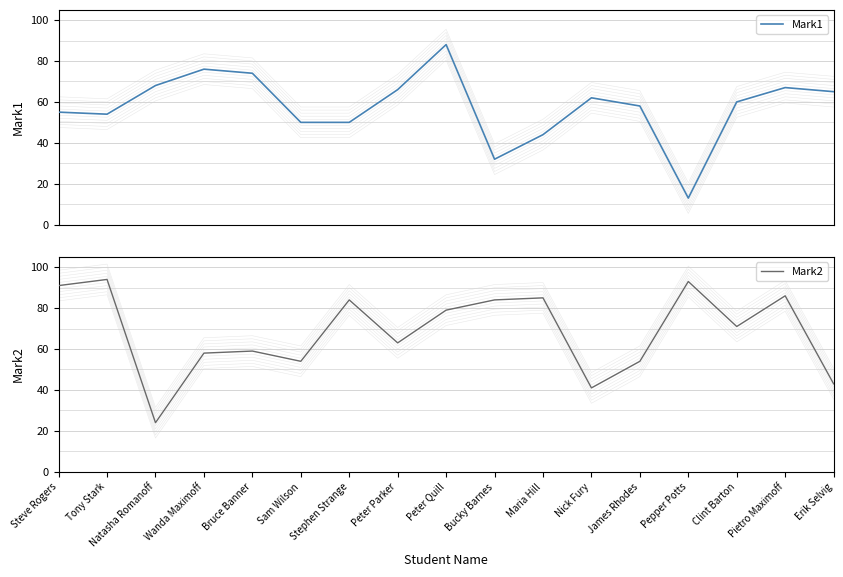

At which category does the chart reach its minimum across all series?

Pepper Potts